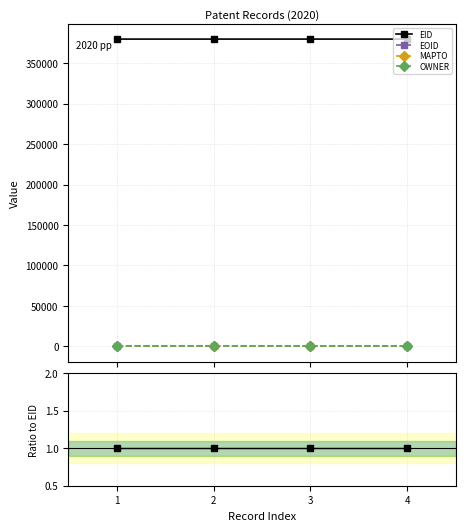

Which series has the largest range (max minus min)?

EOID